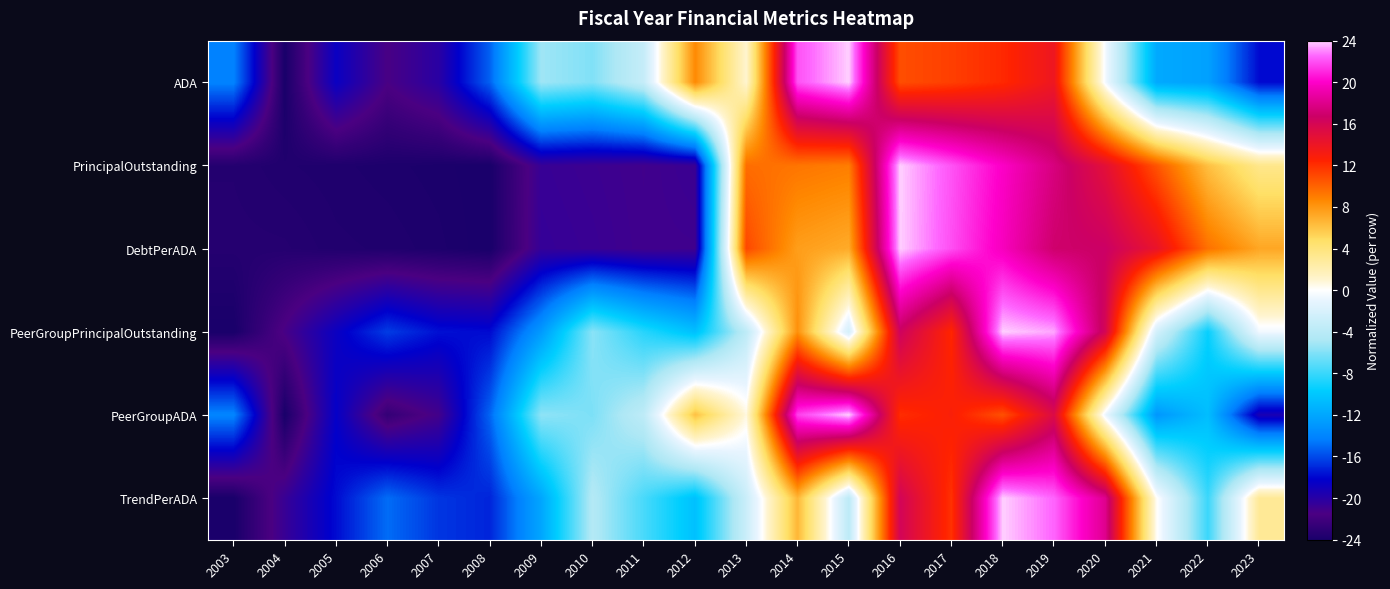

At 2003, list the series in order from largest to smallest.

PeerGroupADA, ADA, DebtPerADA, PrincipalOutstanding, PeerGroupPrincipalOutstanding, TrendPerADA